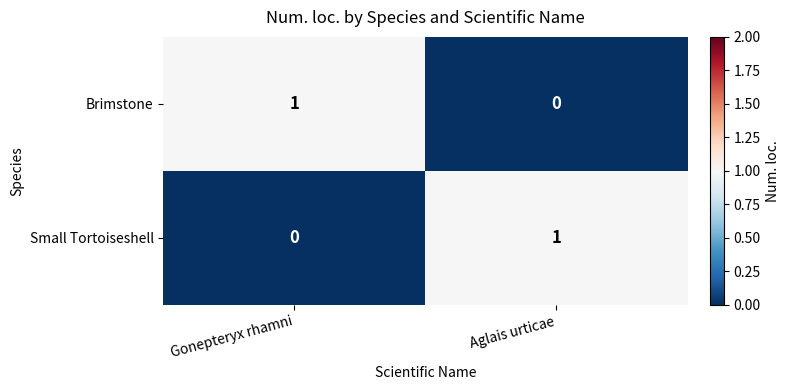

Is the value of Brimstone at Gonepteryx rhamni greater than the value of Small Tortoiseshell at Gonepteryx rhamni?

Yes